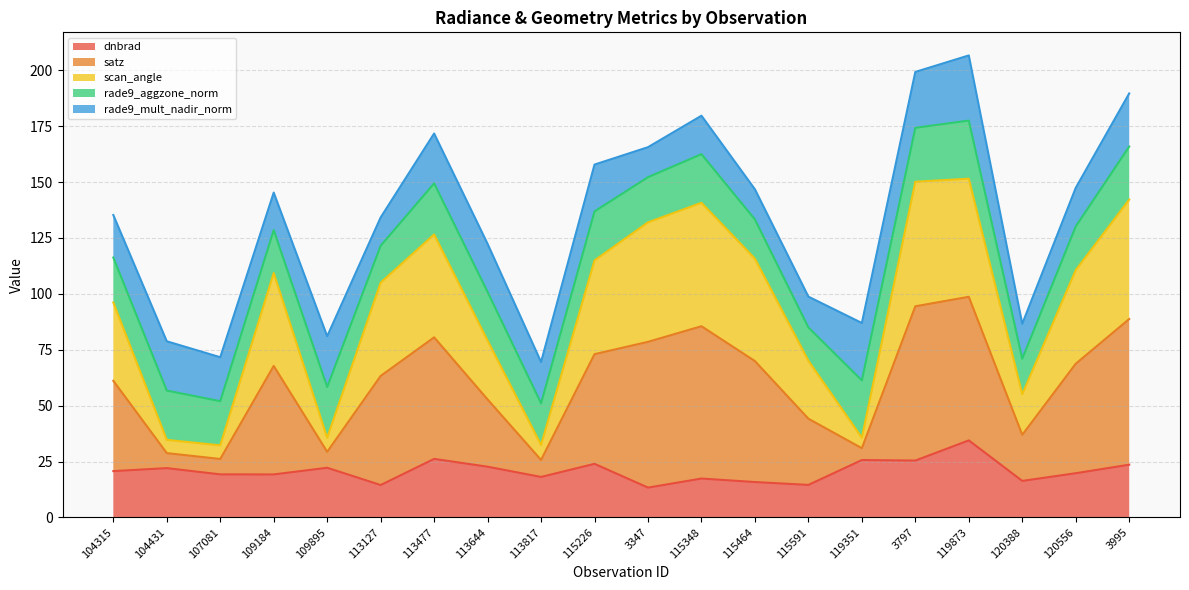

Is the value of dnbrad at 115226 greater than the value of satz at 3995?

No